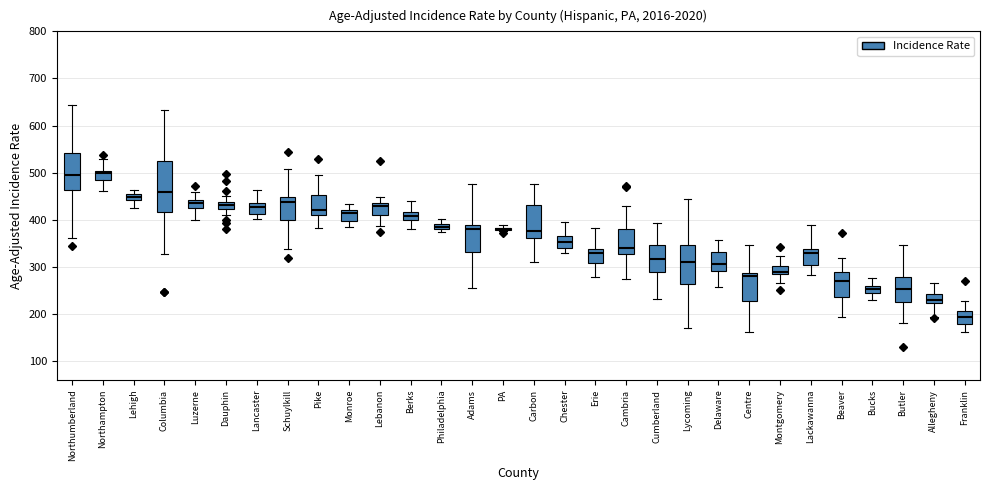

Where is the lower edge of the box for Bucks on the y-axis? The values are not printed on the chart, so give them approximately, as read against the axis.

240